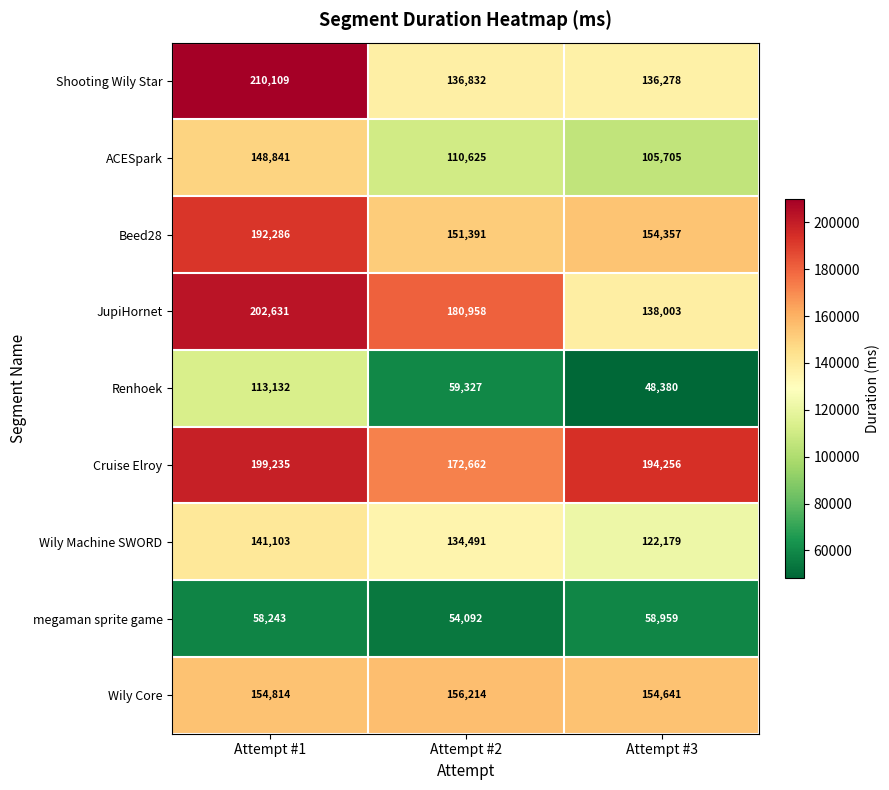

How many values in the Shooting Wily Star series are below 136832?

1